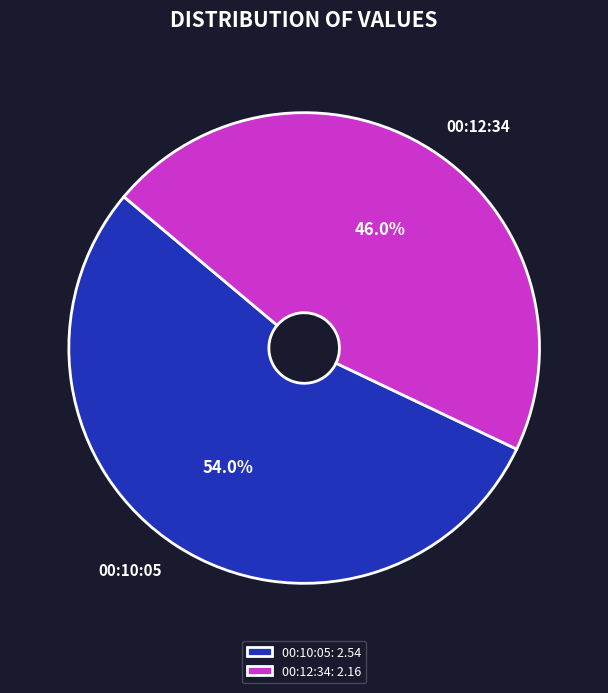

Between 00:10:05 and 00:12:34, which is larger?

00:10:05